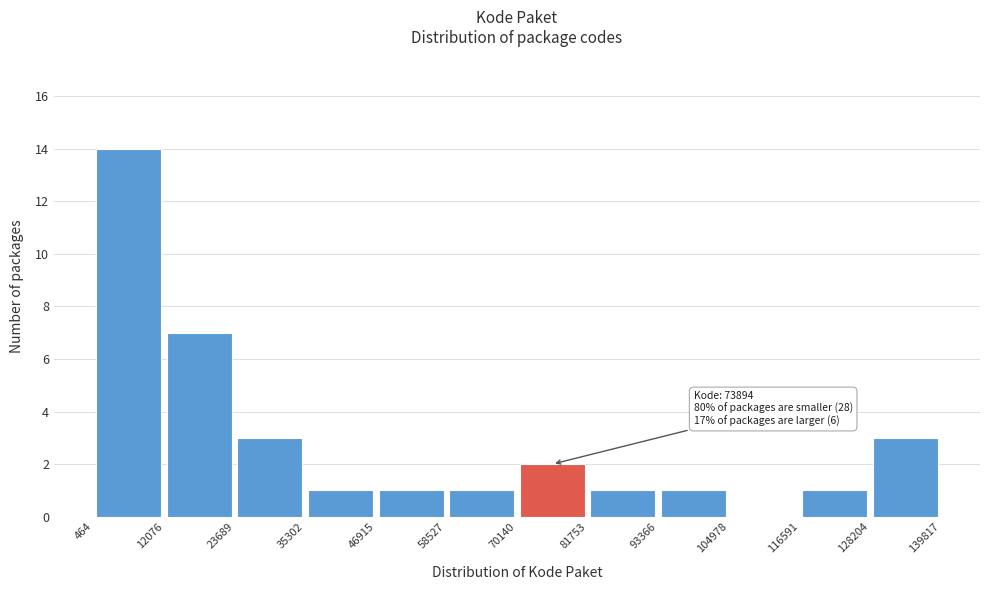

Over which range of the x-axis is the bar tallest?

464 to 12076